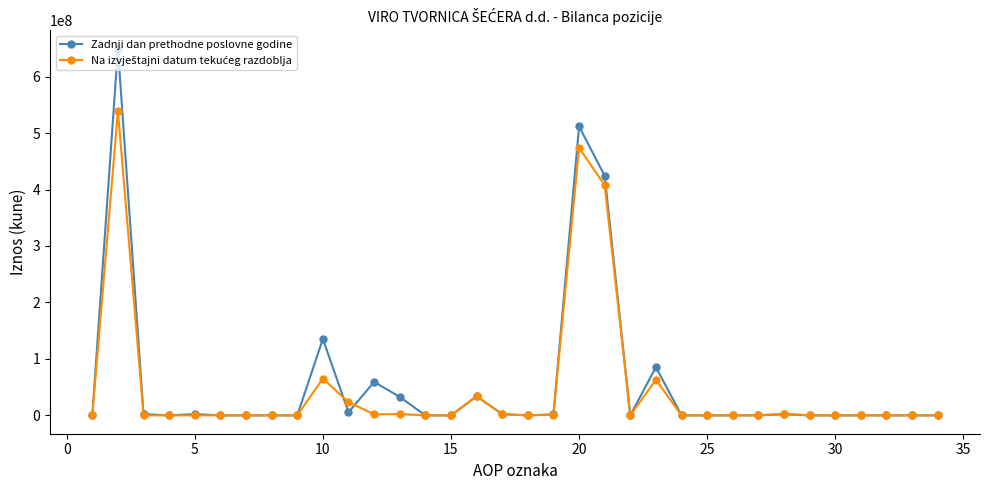

What is the maximum value for Zadnji dan prethodne poslovne godine?

649438487